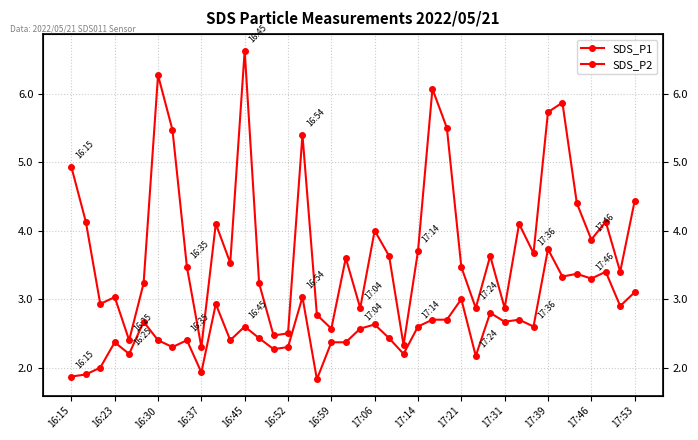

Is this an area chart (filled region under the line)?

No